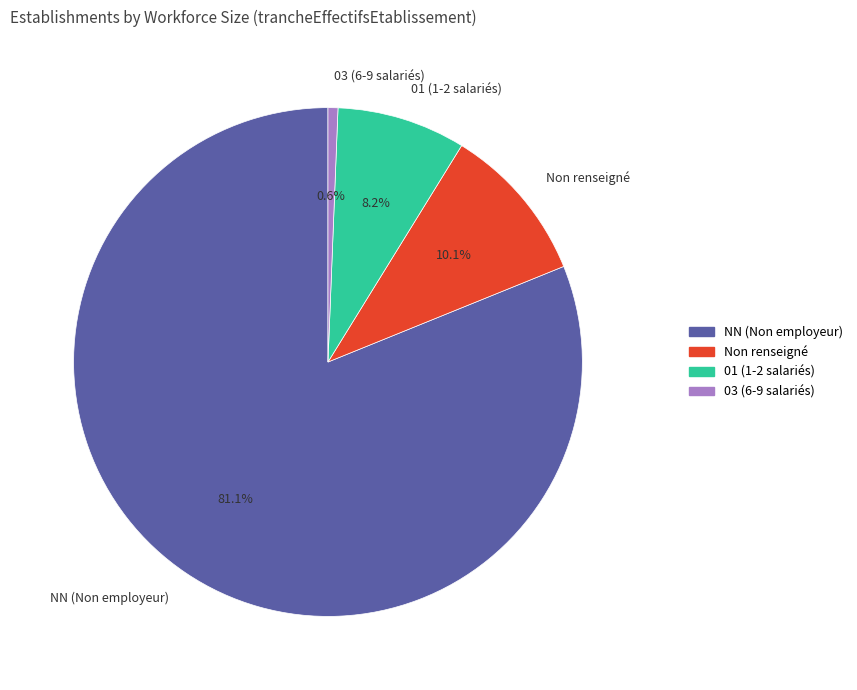

What is the total percentage of 01 (1-2 salariés) and 03 (6-9 salariés)?

8.8%